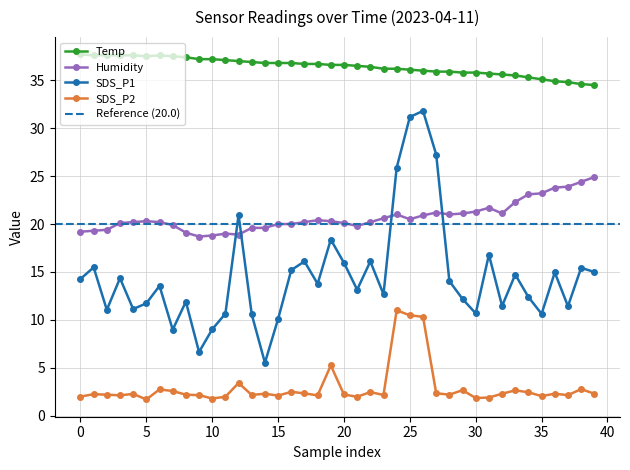

List the series in order of their peak value, highest first.

Temp, SDS_P1, Humidity, SDS_P2